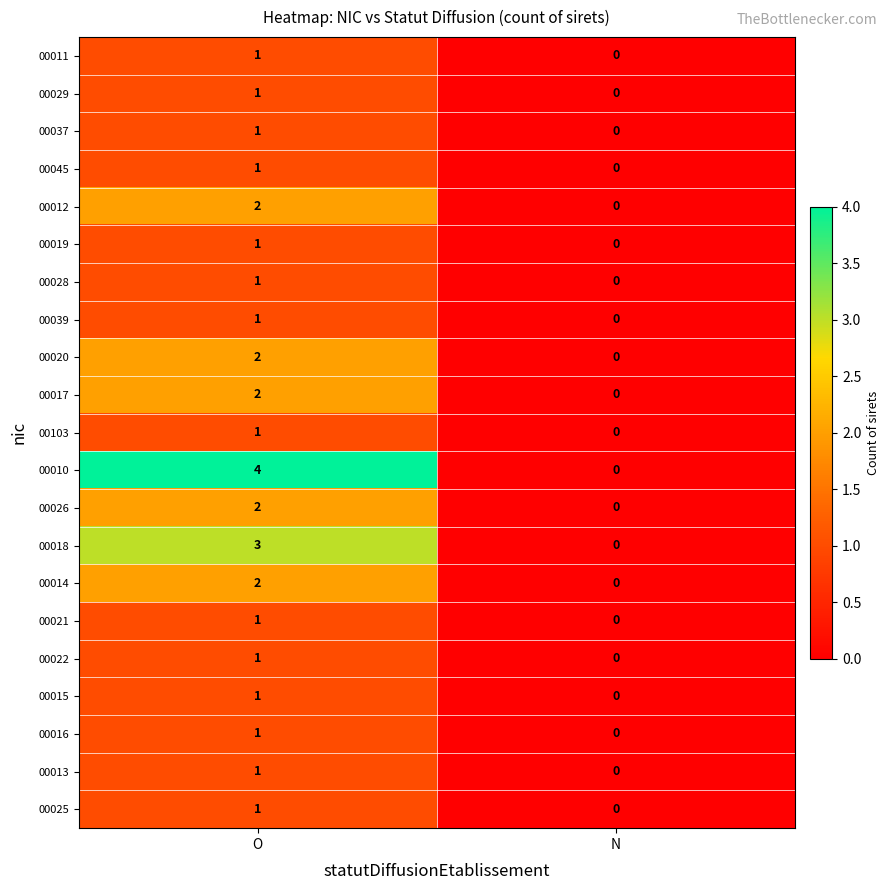

What is the difference between the maximum and minimum values in the 00018 series?

3